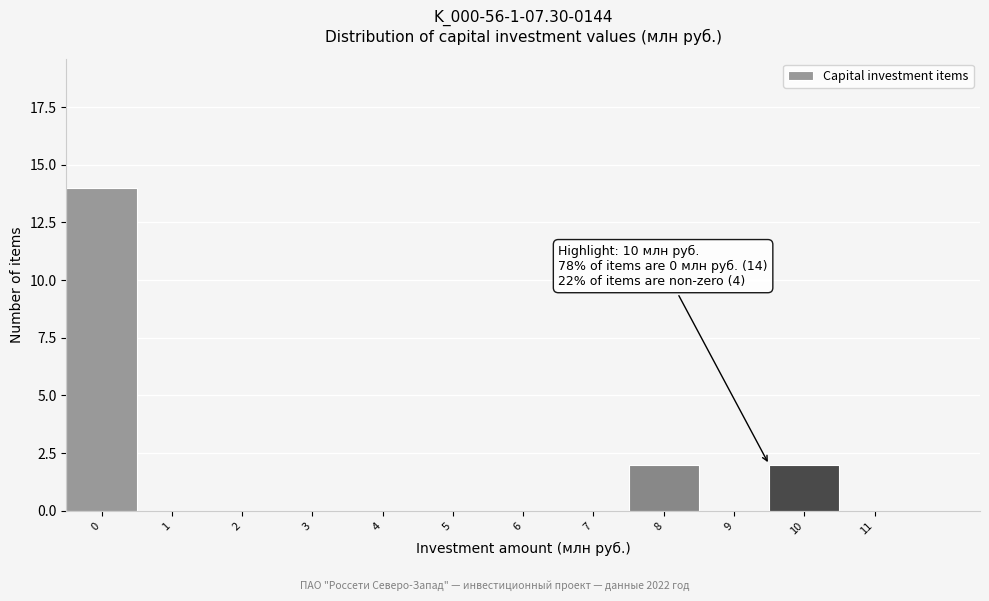

Reading left to right, transcribe all the data shown in this chart.

0=14	1=0	2=0	3=0	4=0	5=0	6=0	7=0	8=2	9=0	10=2	11=0